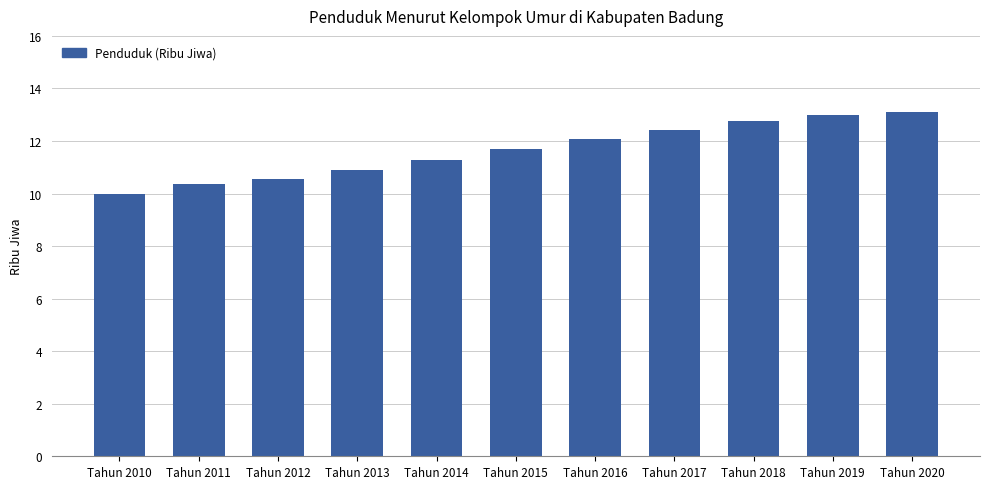

True or false: the data shows 12.1 at Tahun 2016.

True